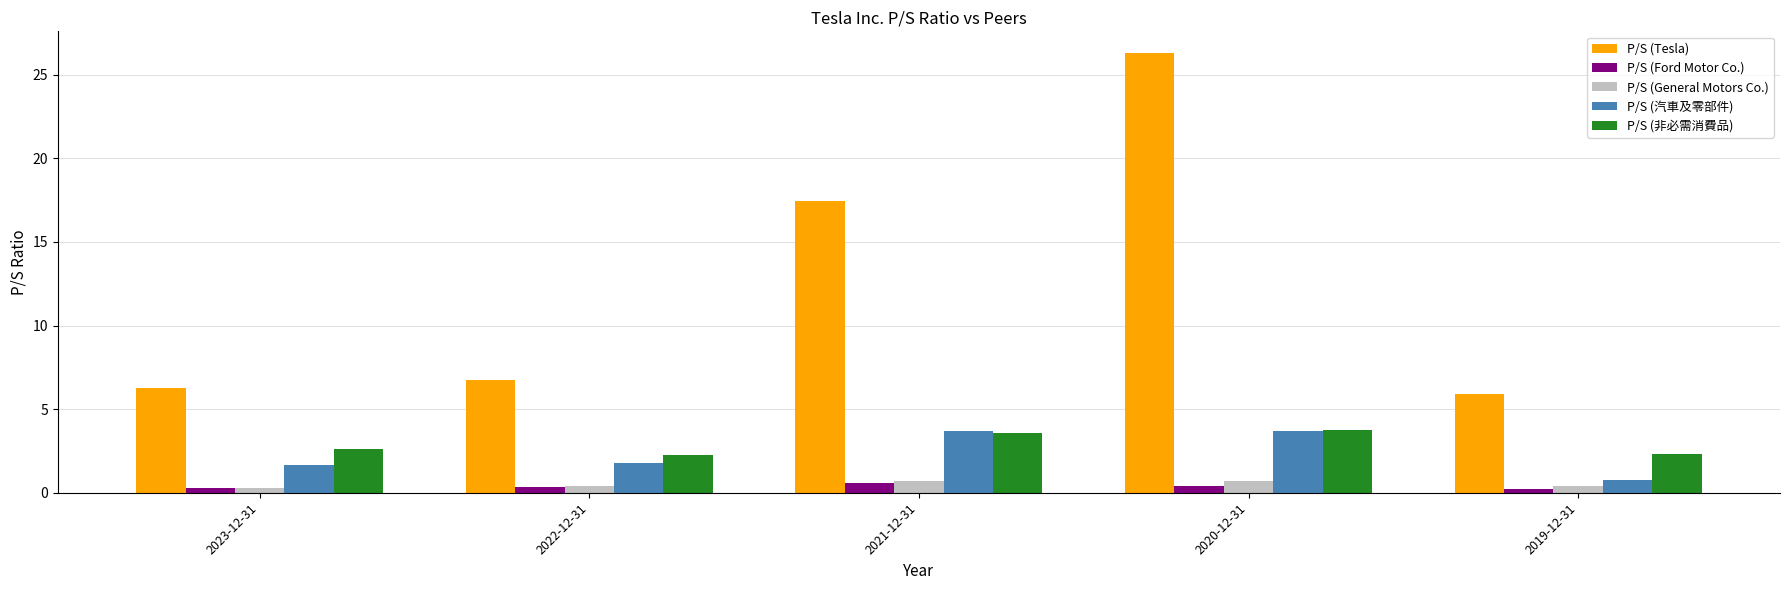

At which category is the sum across all series the highest?

2020-12-31